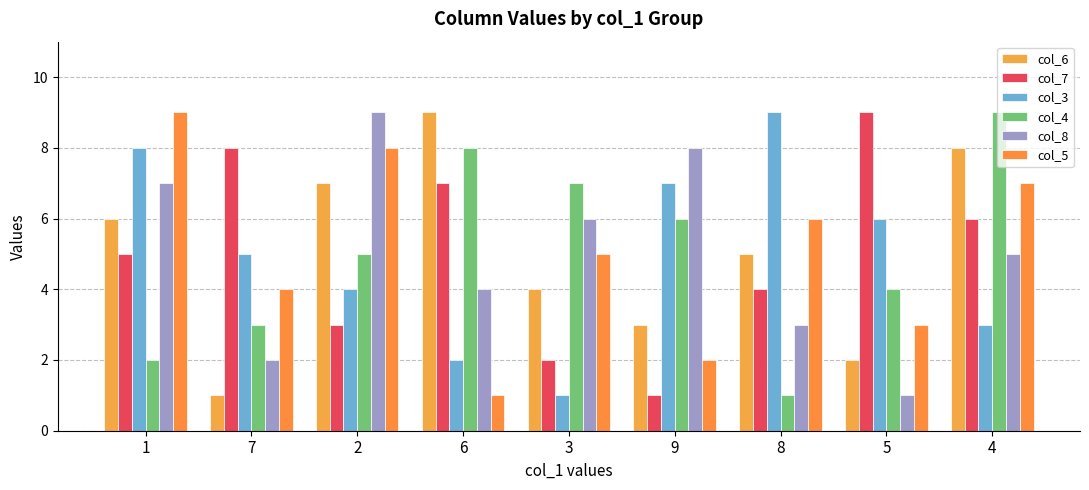

What is the difference between the col_6 values at 6 and 4?

1